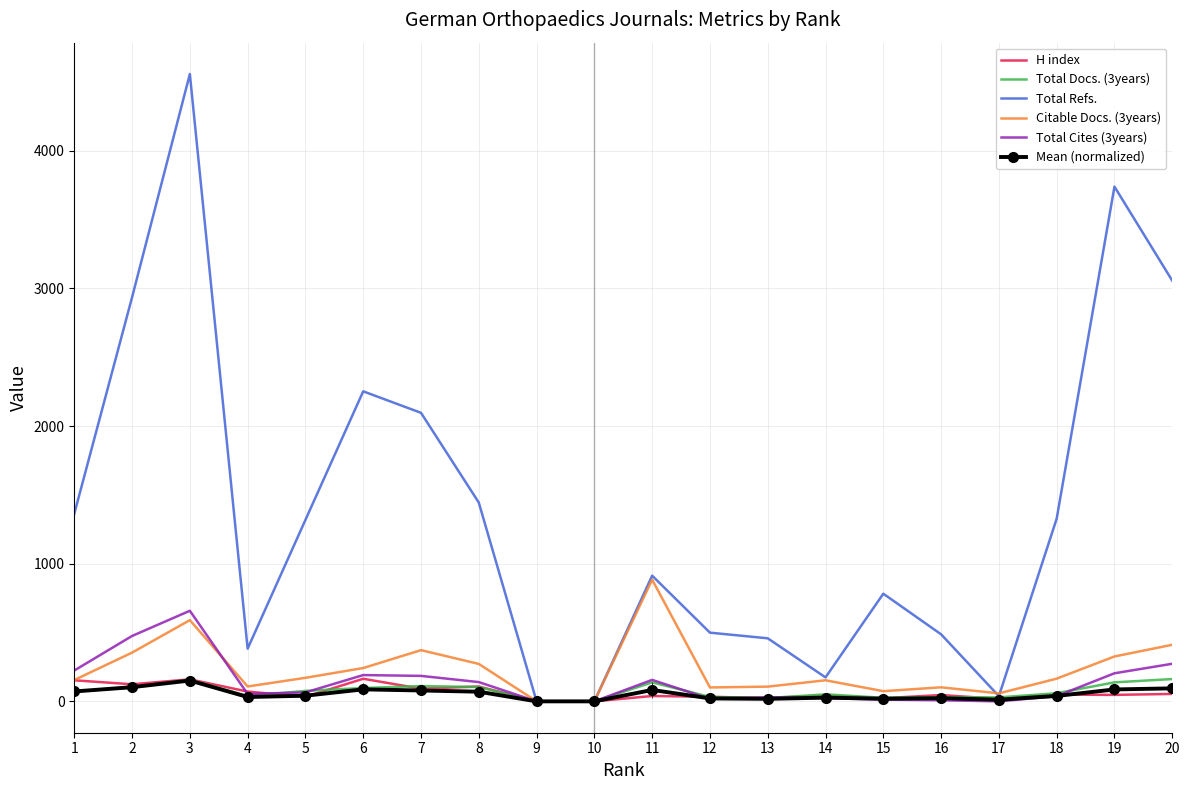

The value of Total Docs. (3years) at 9 is 0.0. True or false?

True